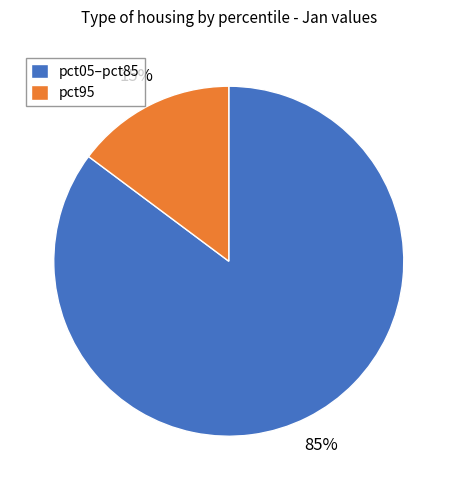

Is there any slice that represents more than half of the pie?

Yes